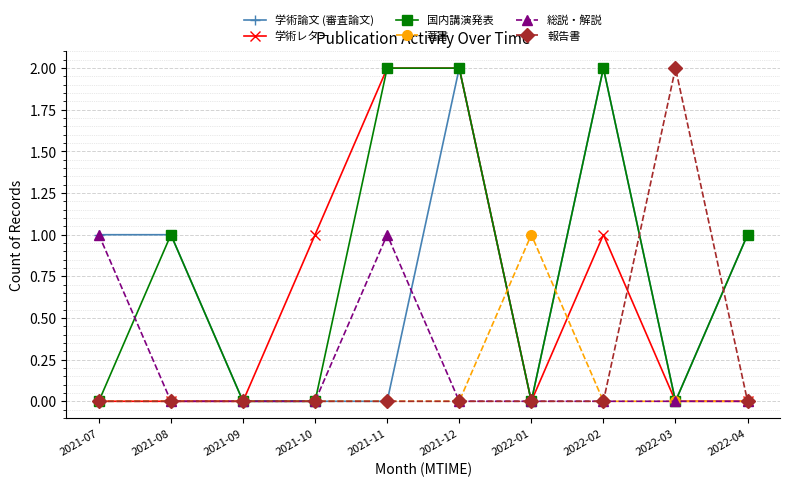

At which category does 国内講演発表 reach its first local peak?

2021-08